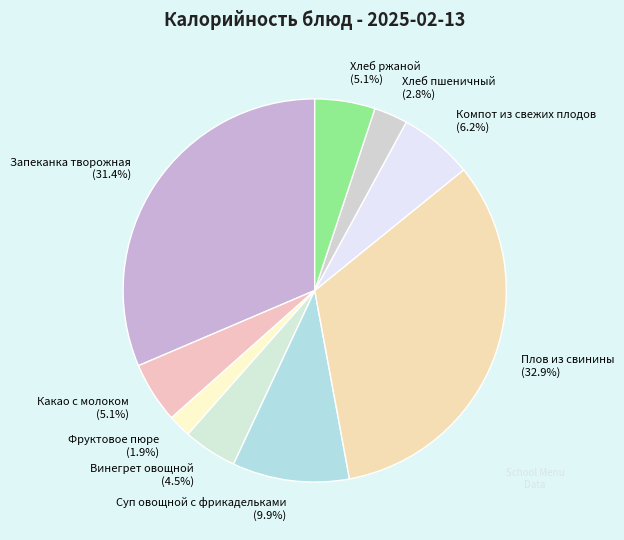

What portion of the pie excludes Компот из свежих плодов (6.2%)?

93.8%